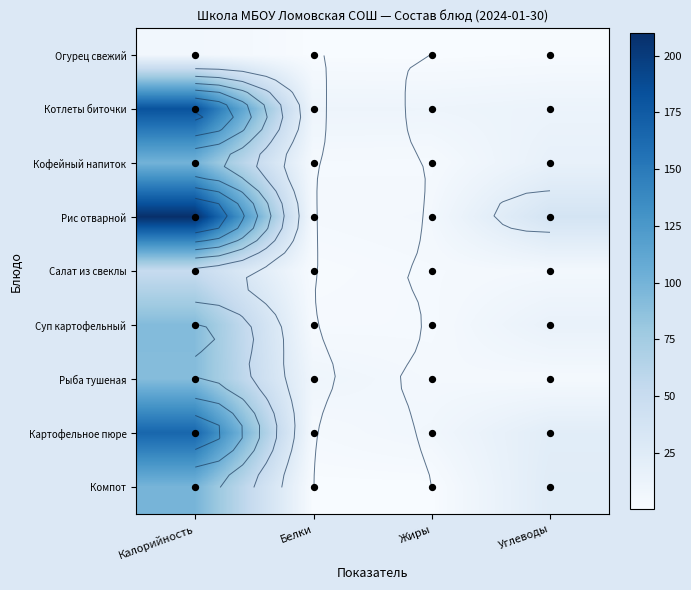

What is the spread (max minus min) of values at Калорийность?

203.6